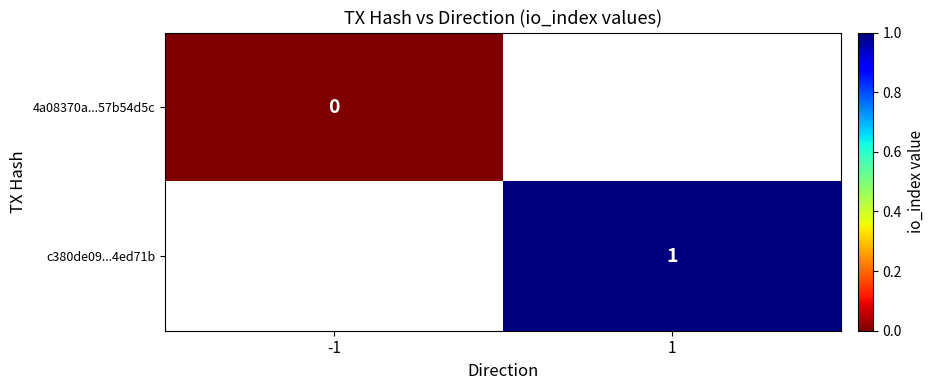

Is it true that c380de09...4ed71b equals 1 at 1?

True